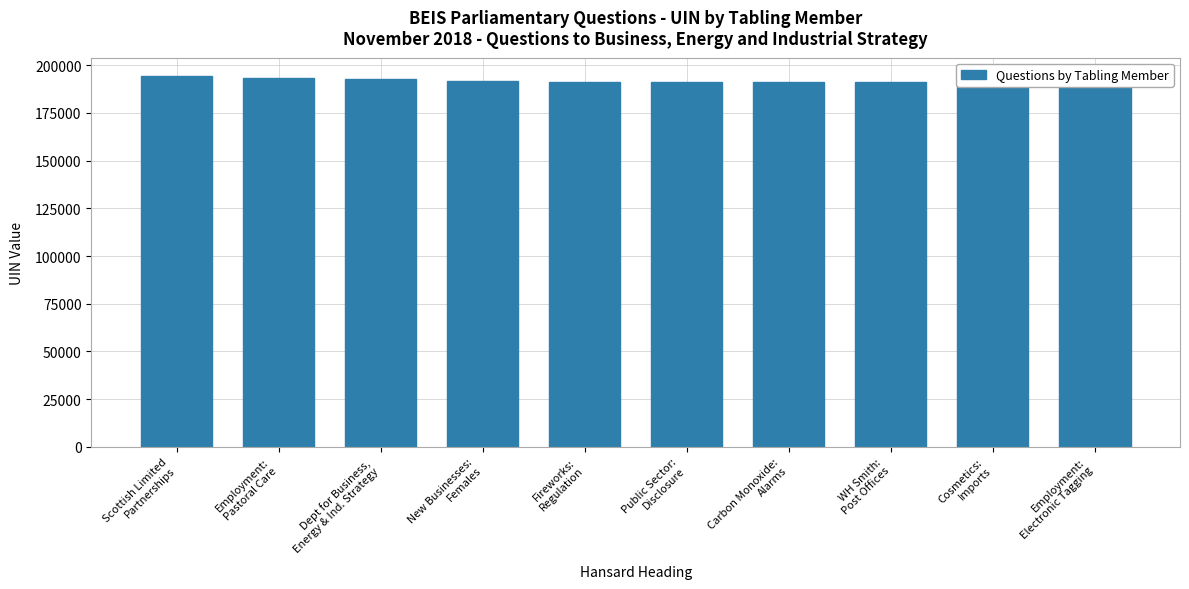

Count the number of data series in this chart.

1